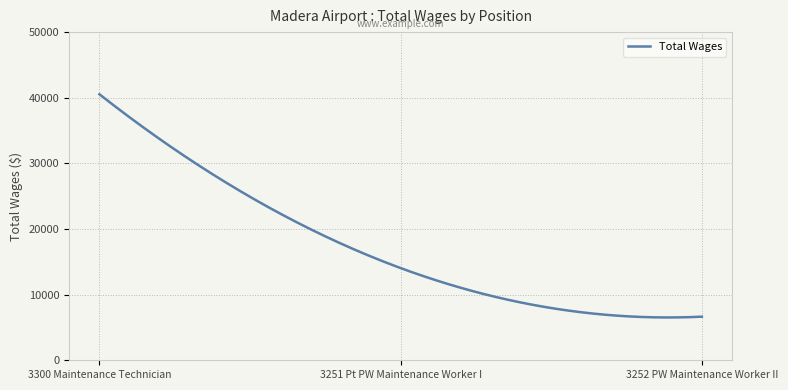

What is the maximum value shown in the chart?

40532.0